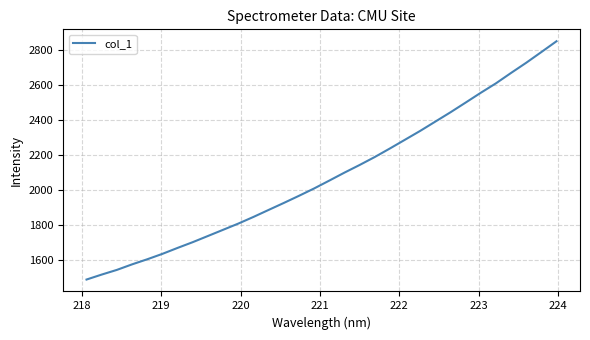

What is the greatest value displayed?

2849.1